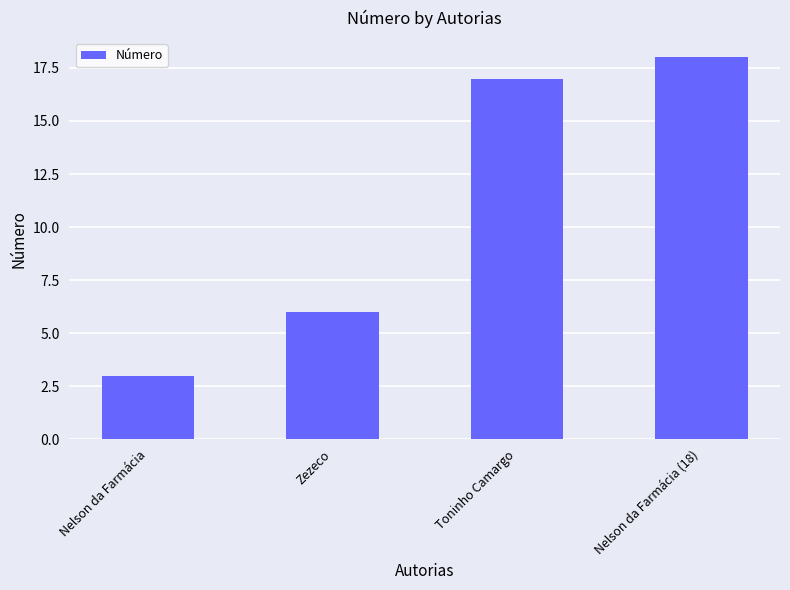

How many series are shown in this chart?

1